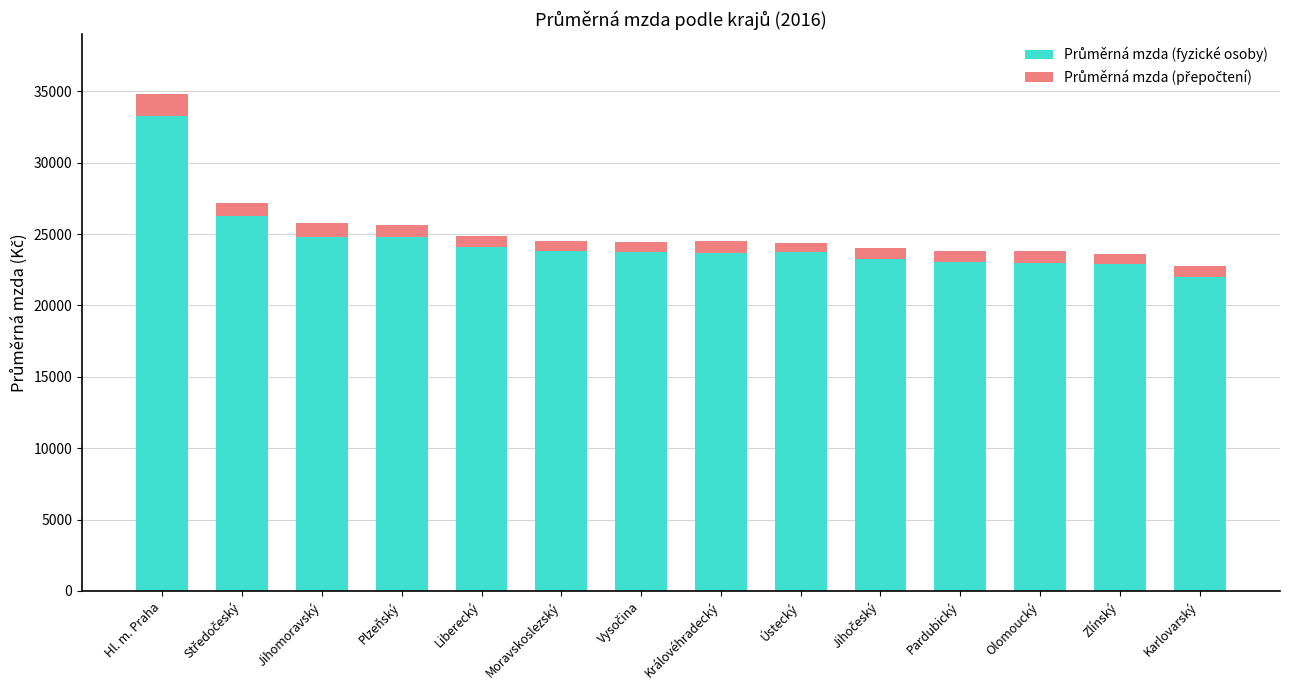

At which category is the sum across all series the highest?

Hl. m. Praha